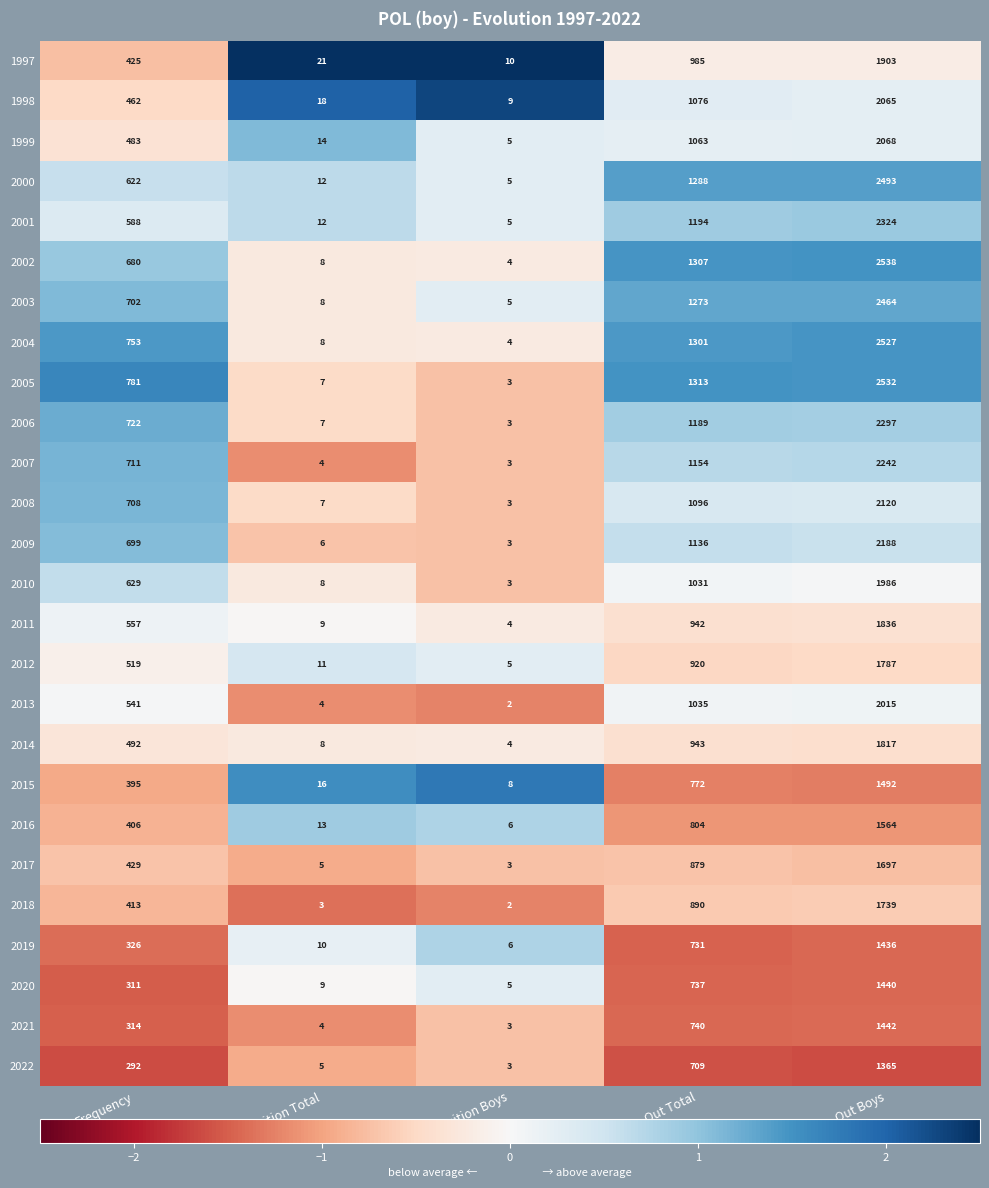

Count the number of categories in the chart.

5